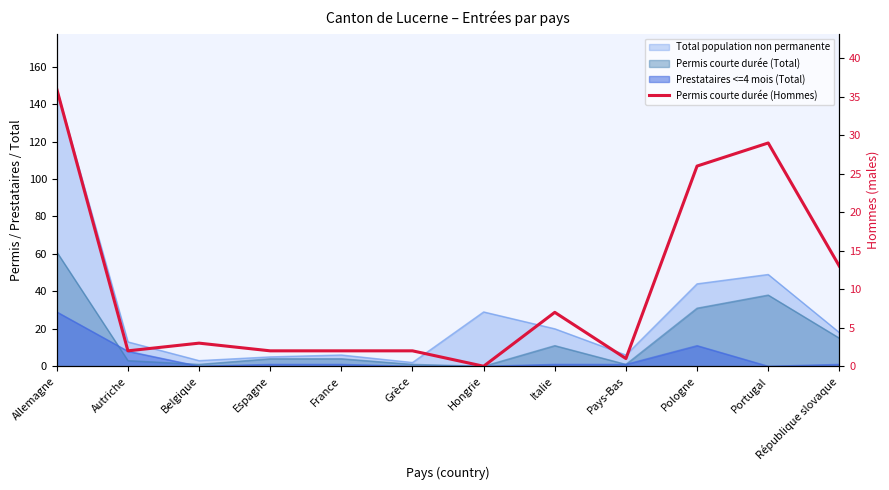

Reading left to right, extract all data points from this chart.

Allemagne=36	Autriche=2	Belgique=3	Espagne=2	France=2	Grèce=2	Hongrie=0	Italie=7	Pays-Bas=1	Pologne=26	Portugal=29	République slovaque=13